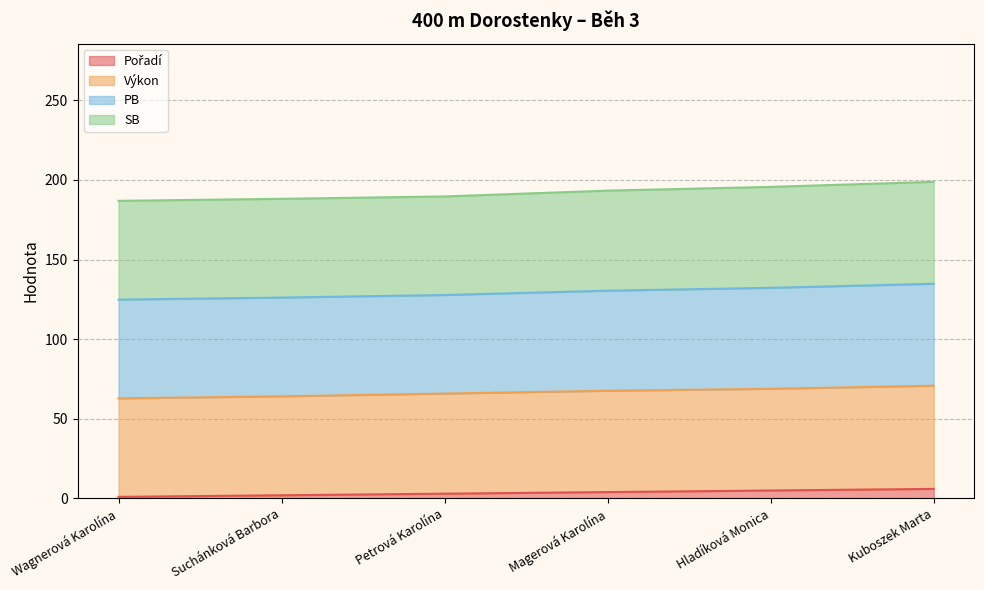

What is the value of the Výkon point at the 1st from the left?

62.9